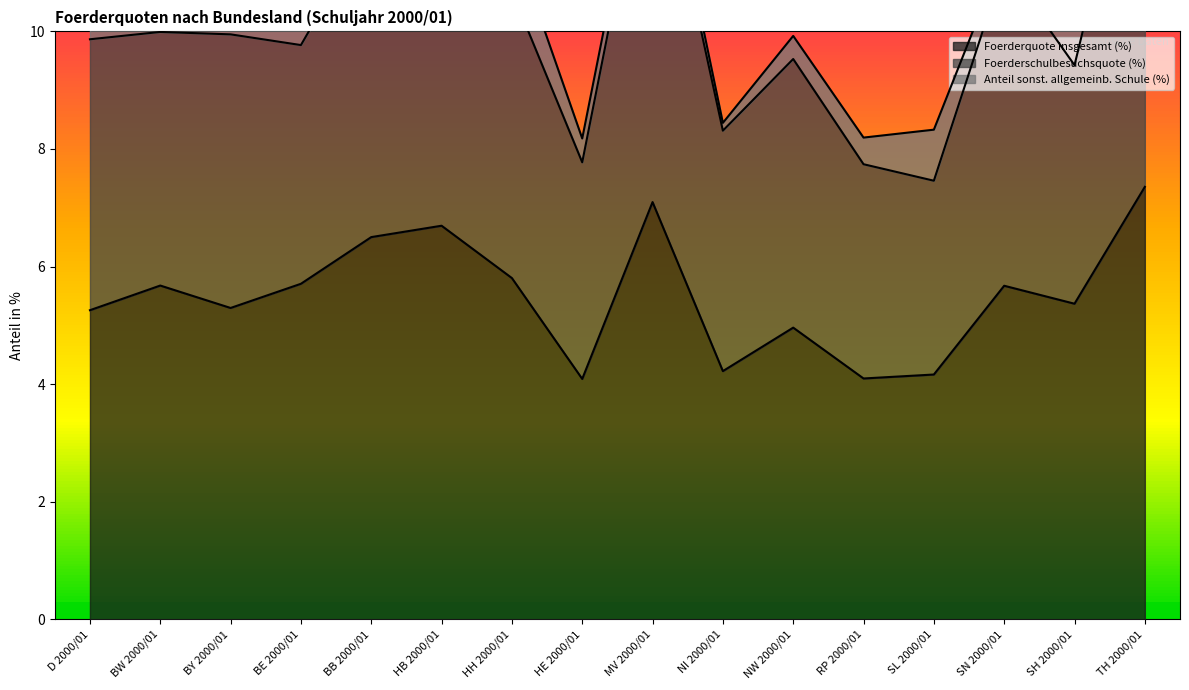

What are all the series names shown in the legend?

Foerderquote insgesamt (%), Foerderschulbesuchsquote (%), Anteil sonst. allgemeinb. Schule (%)